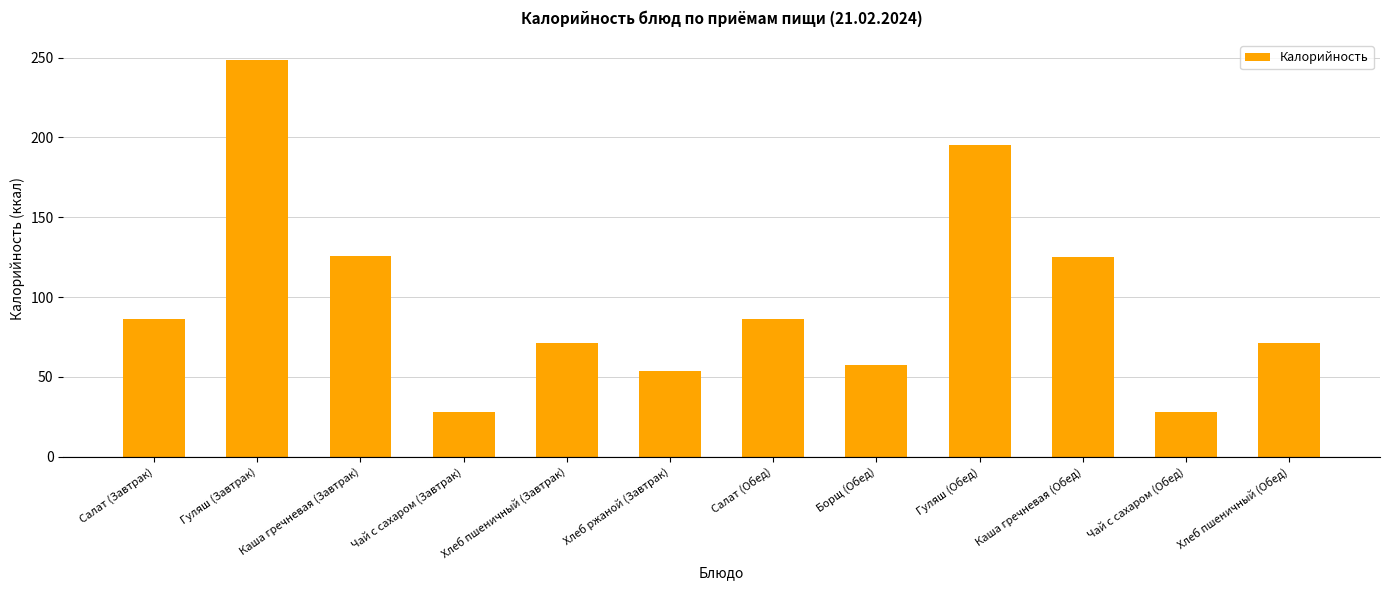

What is the difference between the maximum and minimum values?

220.5